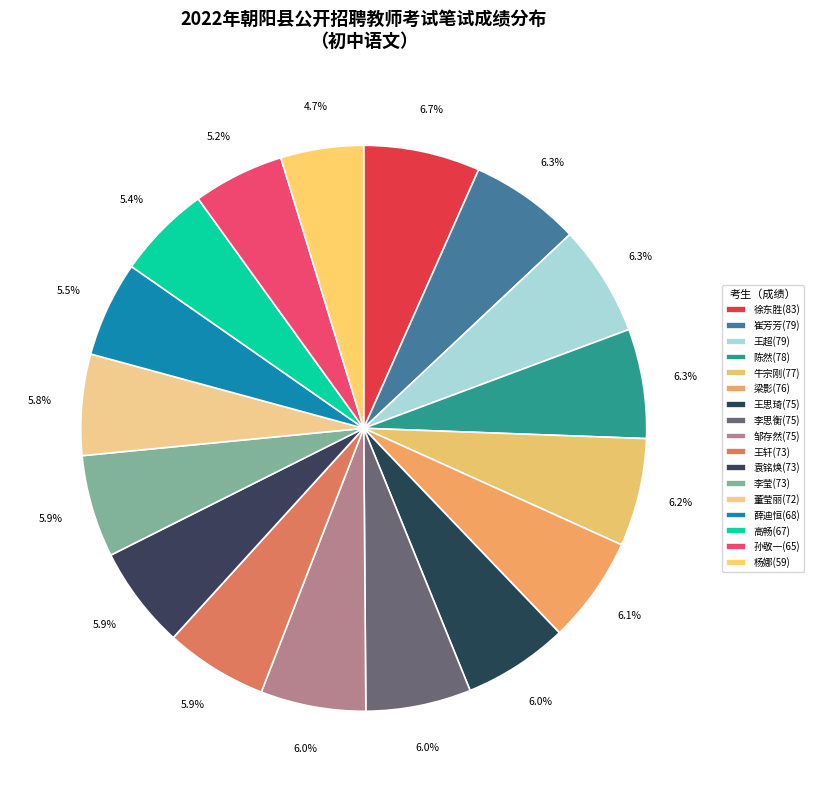

What percentage do 李莹(73) and 邹存然(75) together represent?

11.9%